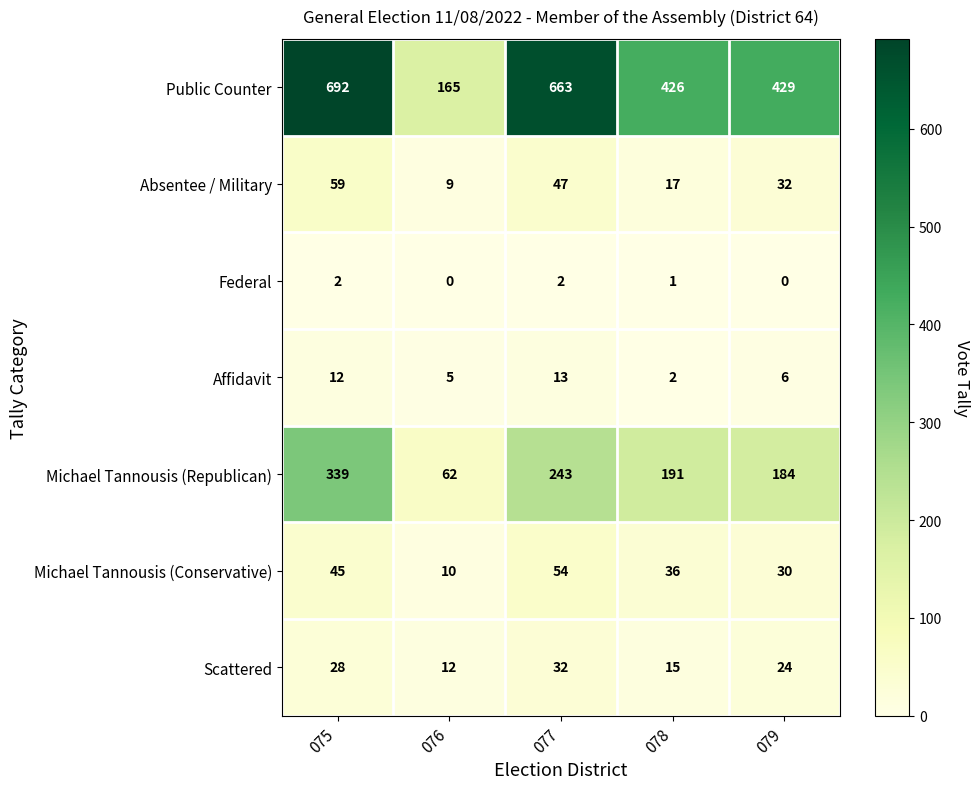

Which series changed the most between 077 and 078?

Public Counter